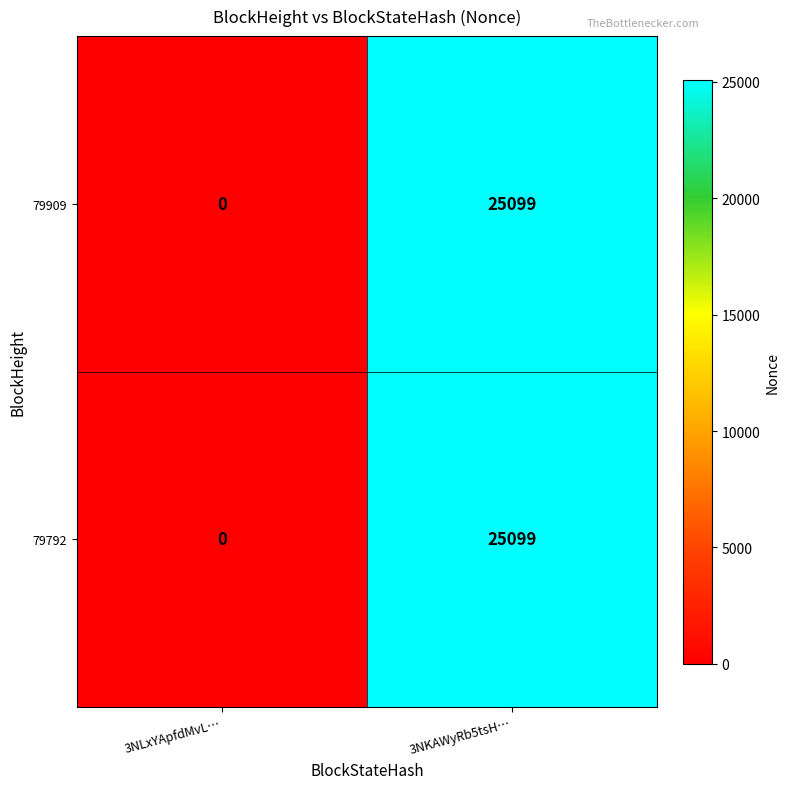

Which category has the highest value across all series?

3NKAWyRb5tsH…